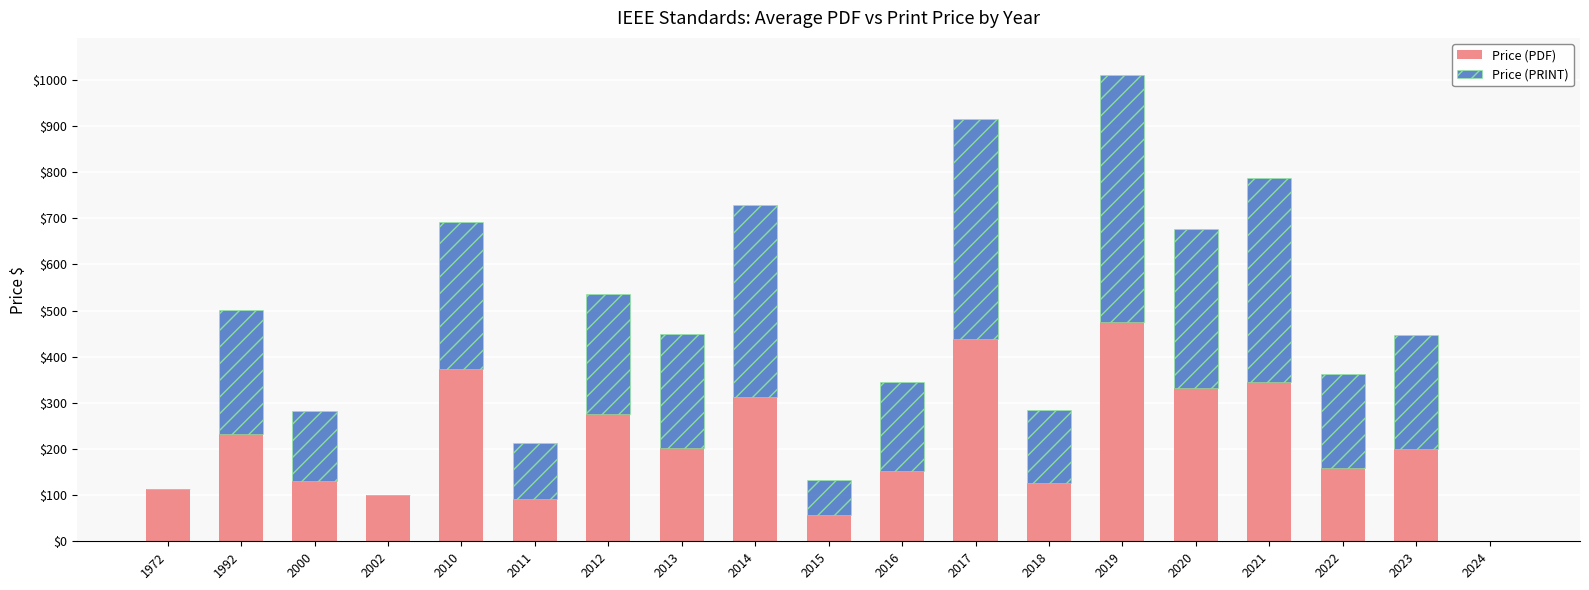

What is the sum of all Price (PDF) values?

4121